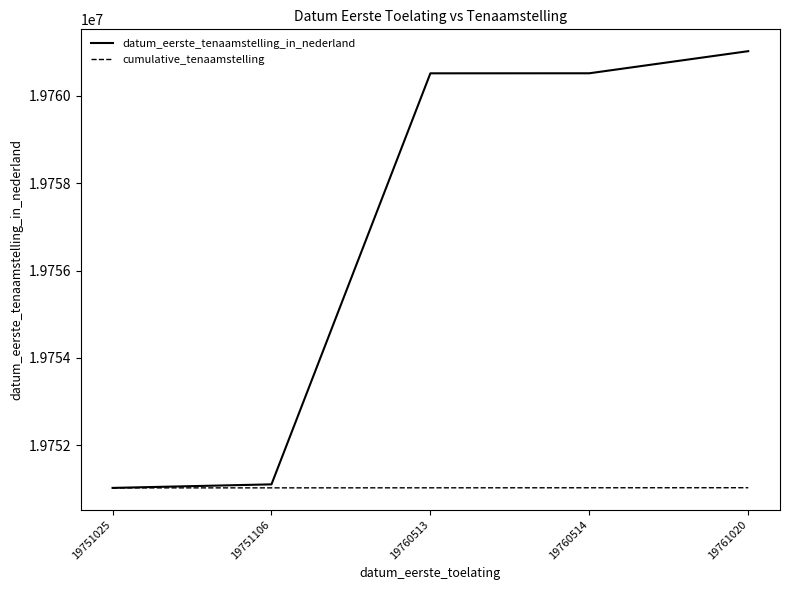

At which category is the sum across all series the highest?

19761020